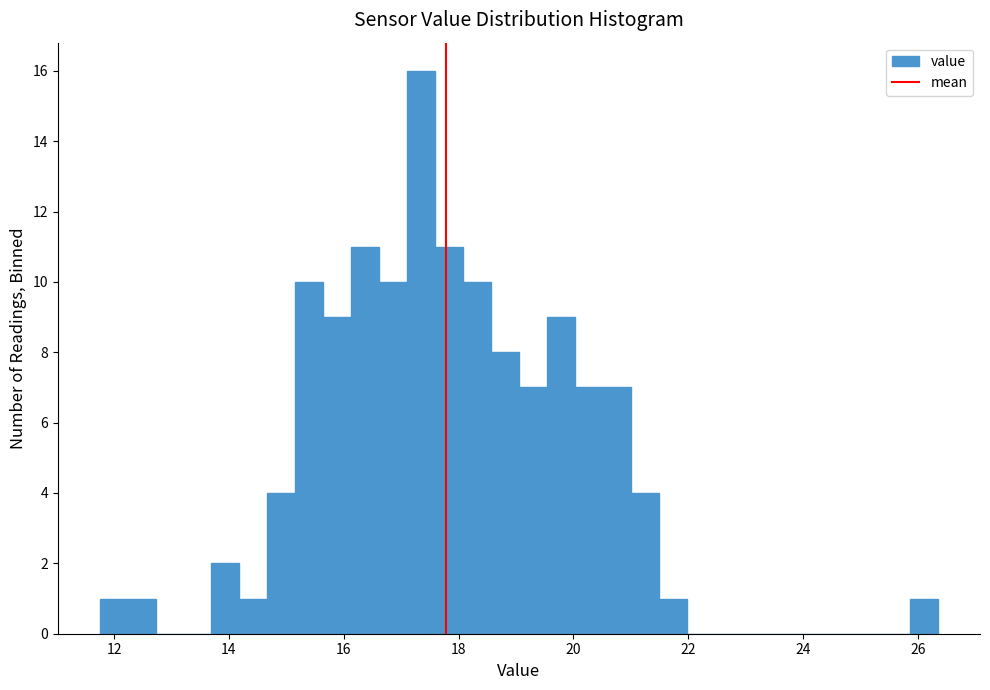

Read against the x-axis, roughly where is the centre of the tallest bar?

17.4